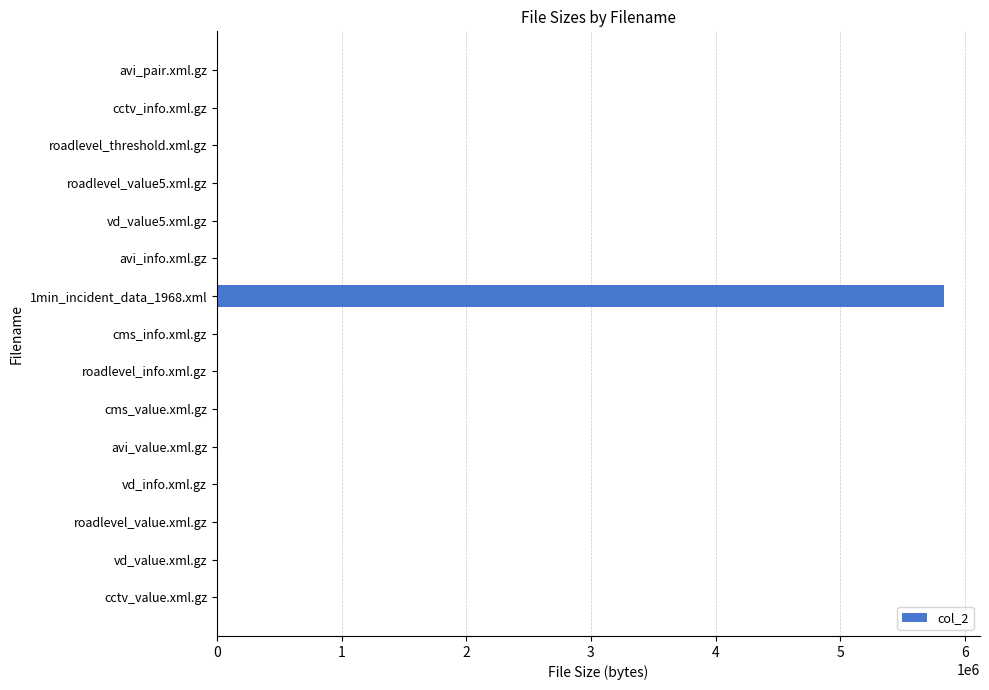

What is the sum of all values?

5891169